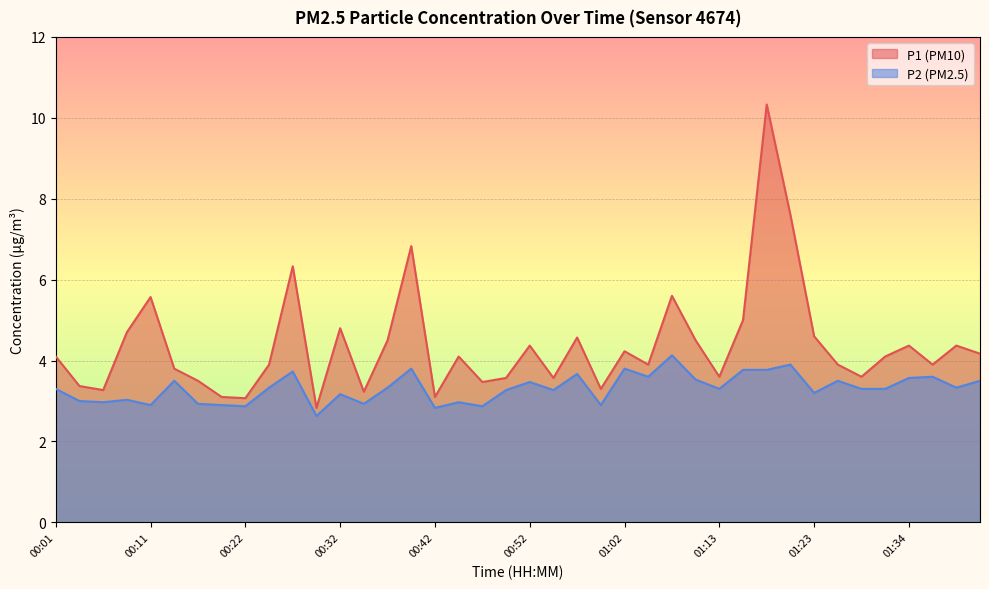

True or false: P2 has more than 0 interior local peaks.

True